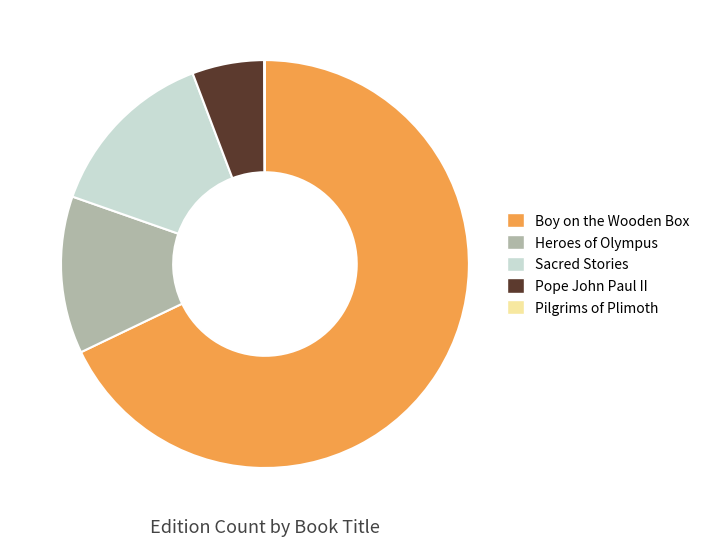

True or false: Pope John Paul II accounts for 1% of the total.

False